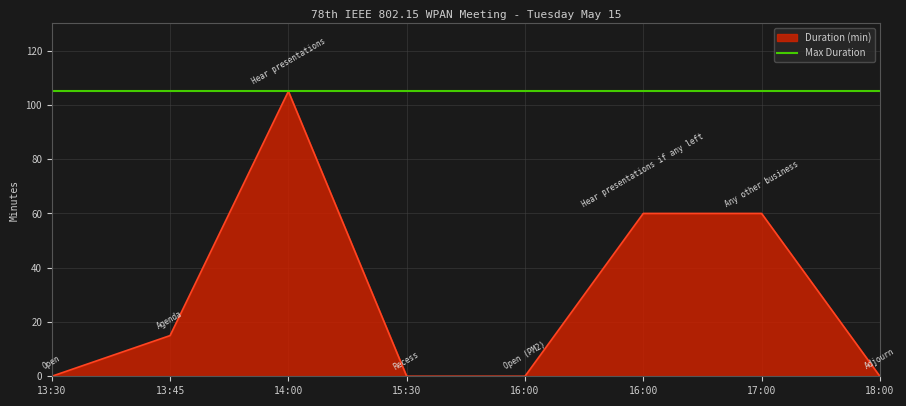

What are all the series names shown in the legend?

Duration (min), Max Duration